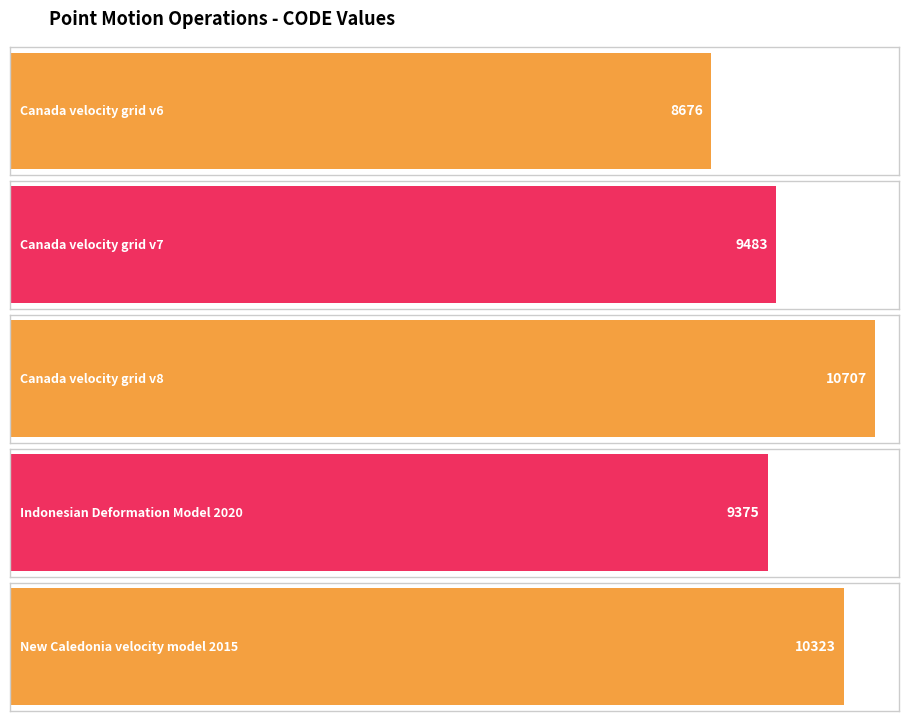

The value at Indonesian Deformation Model 2020 is 9375. True or false?

True